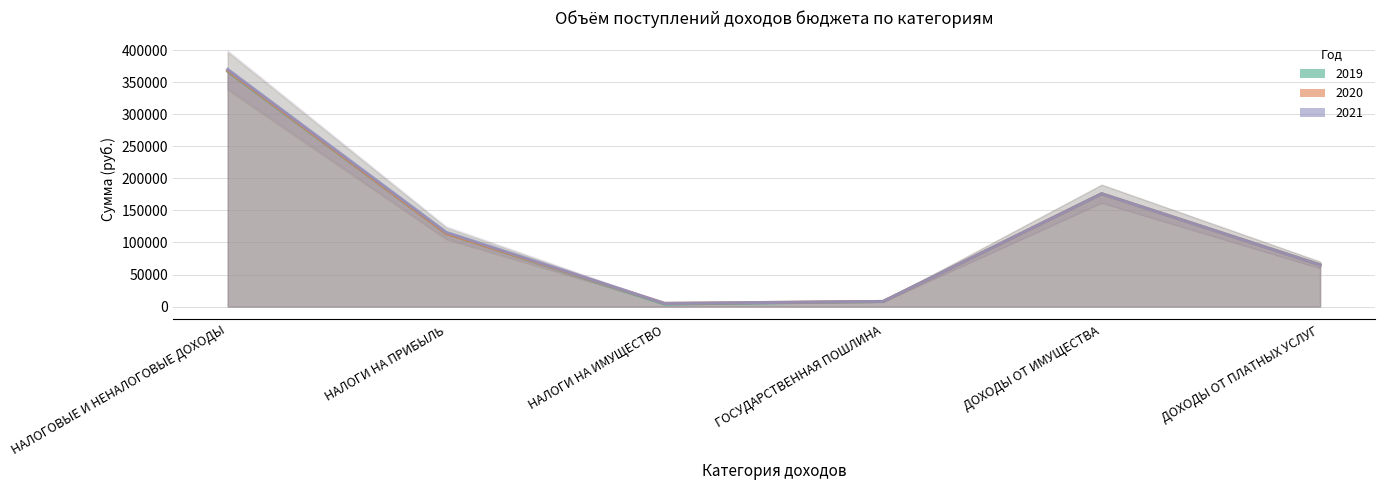

What is the label of the 1st point from the right?

ДОХОДЫ ОТ ПЛАТНЫХ УСЛУГ